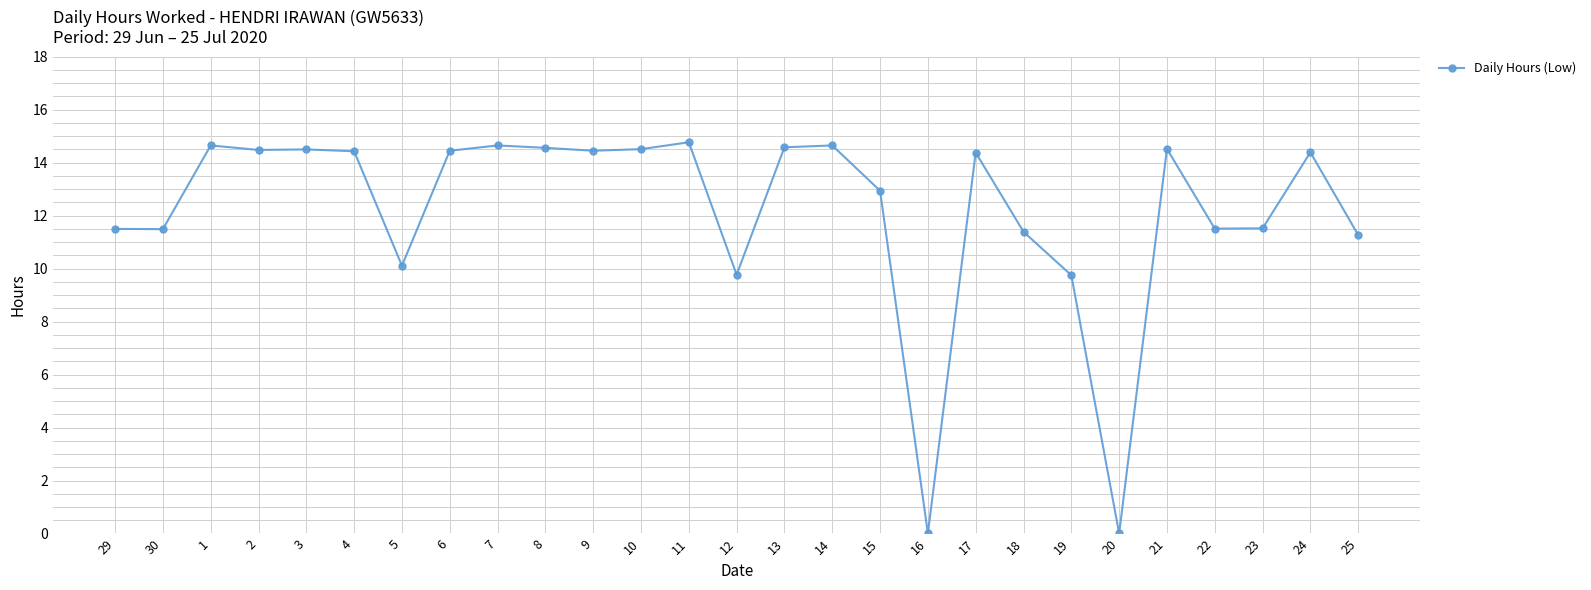

What is the ratio of the value at 17 to the value at 15?

1.1